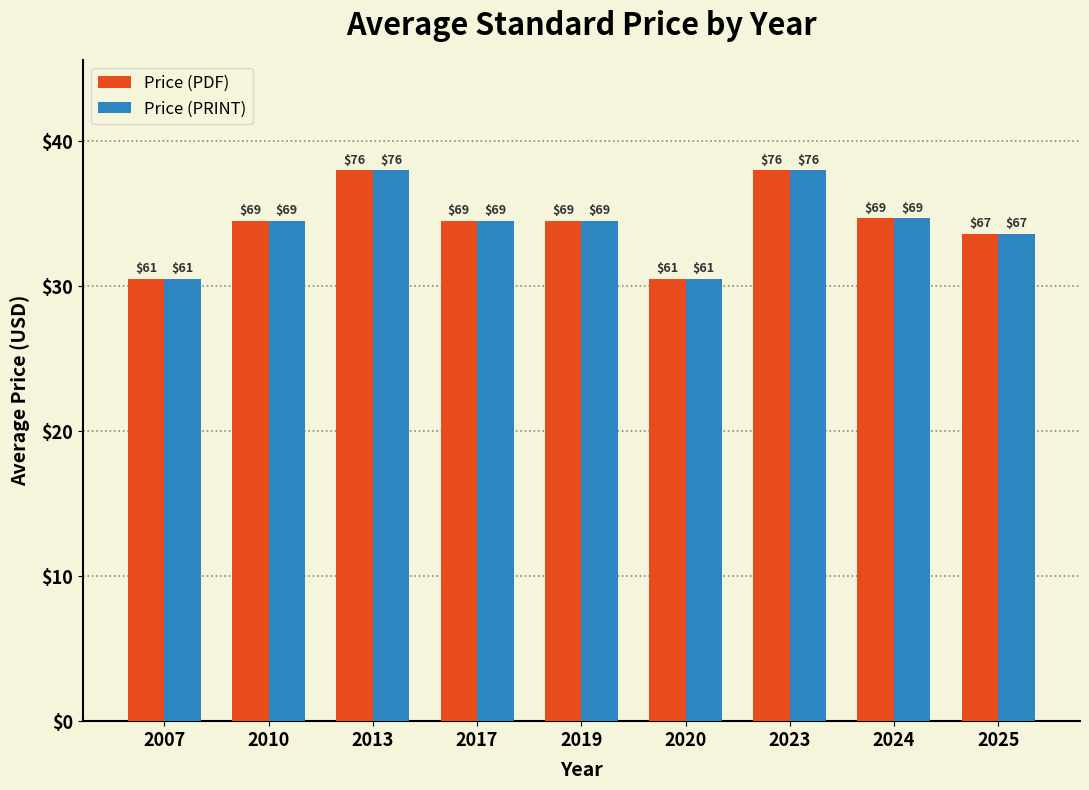

What are all the series names shown in the legend?

Price (PDF), Price (PRINT)